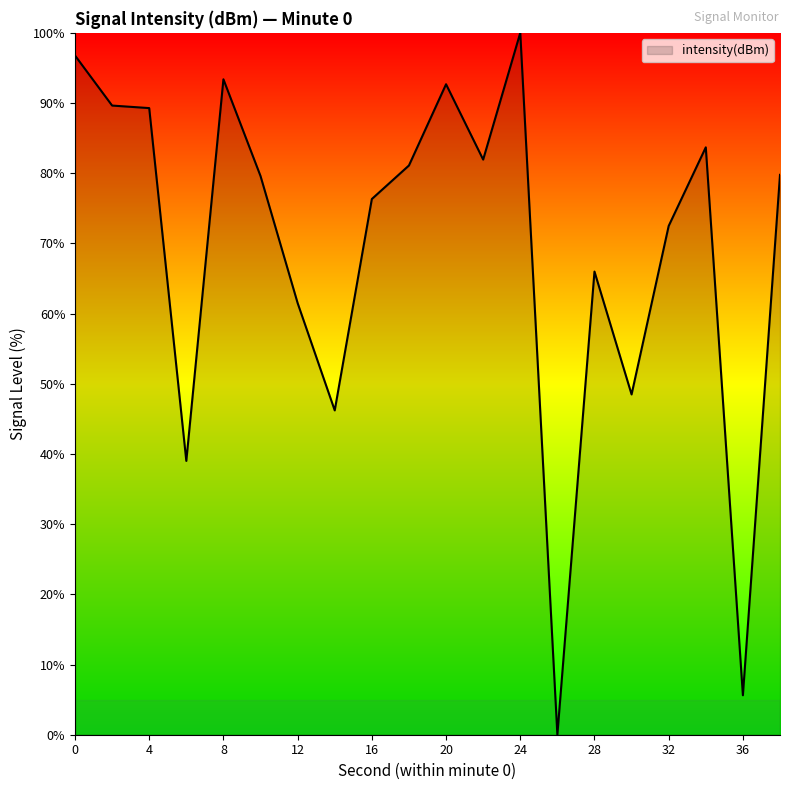

What is the maximum value shown in the chart?

100.0